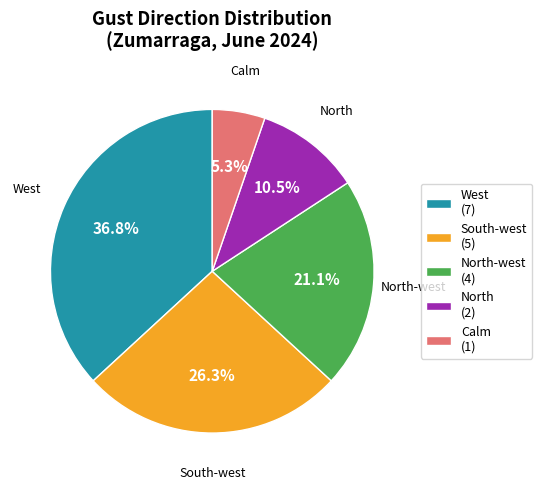

What is the ratio of the value at South-west (5) to the value at West (7)?

0.7